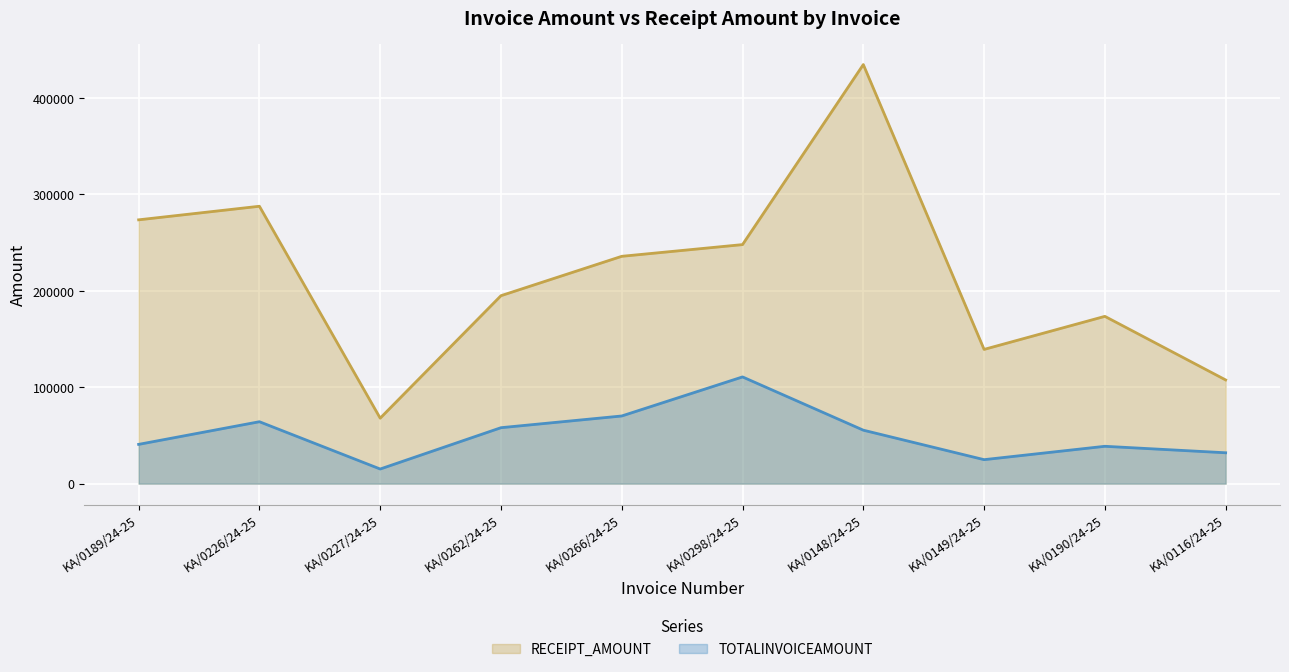

At which category is the sum across all series the highest?

KA/0148/24-25